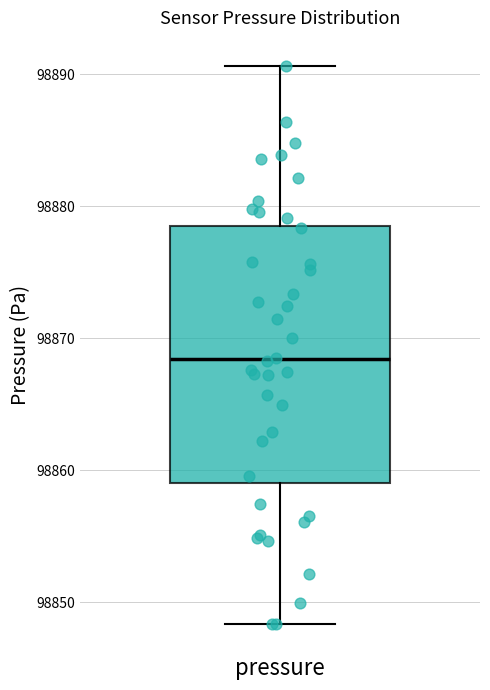

Where does the upper whisker of the box for pressure end on the y-axis? The values are not printed on the chart, so give them approximately, as read against the axis.

98891